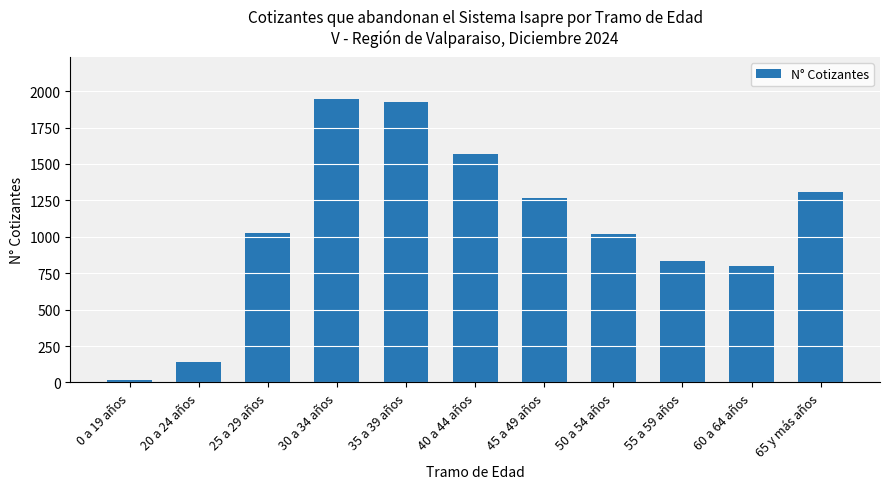

What is the approximate value at 50 a 54 años?

1018